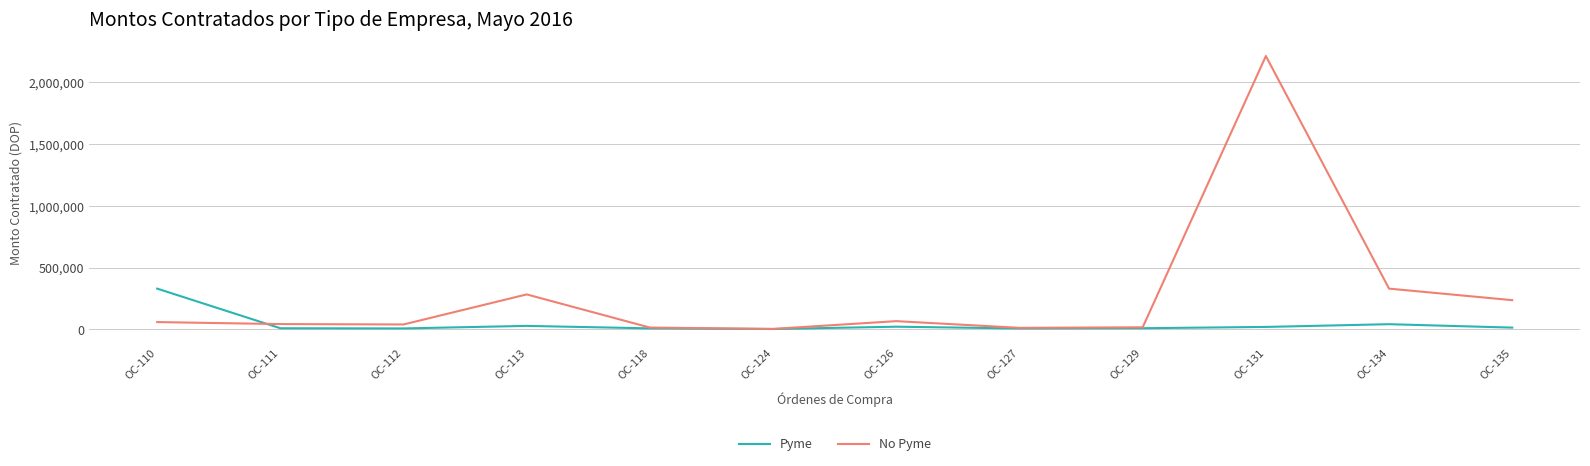

How many values in the No Pyme series are below 59132?

6